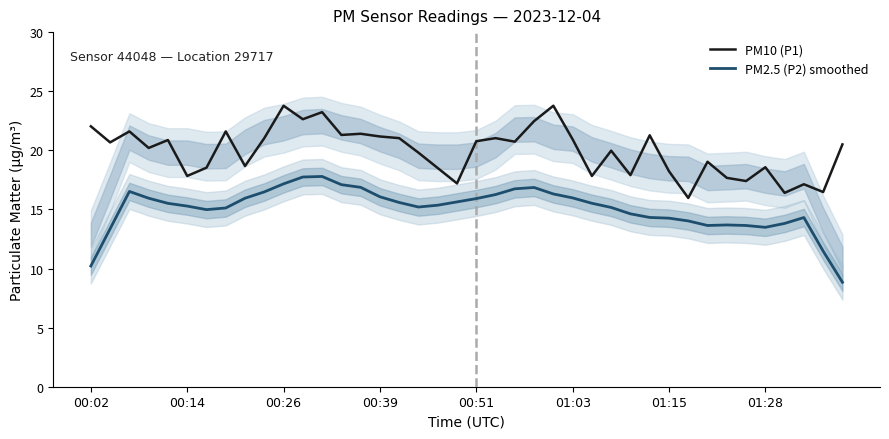

True or false: PM2.5 (P2) smoothed and PM10 (P1) intersect in this chart.

False